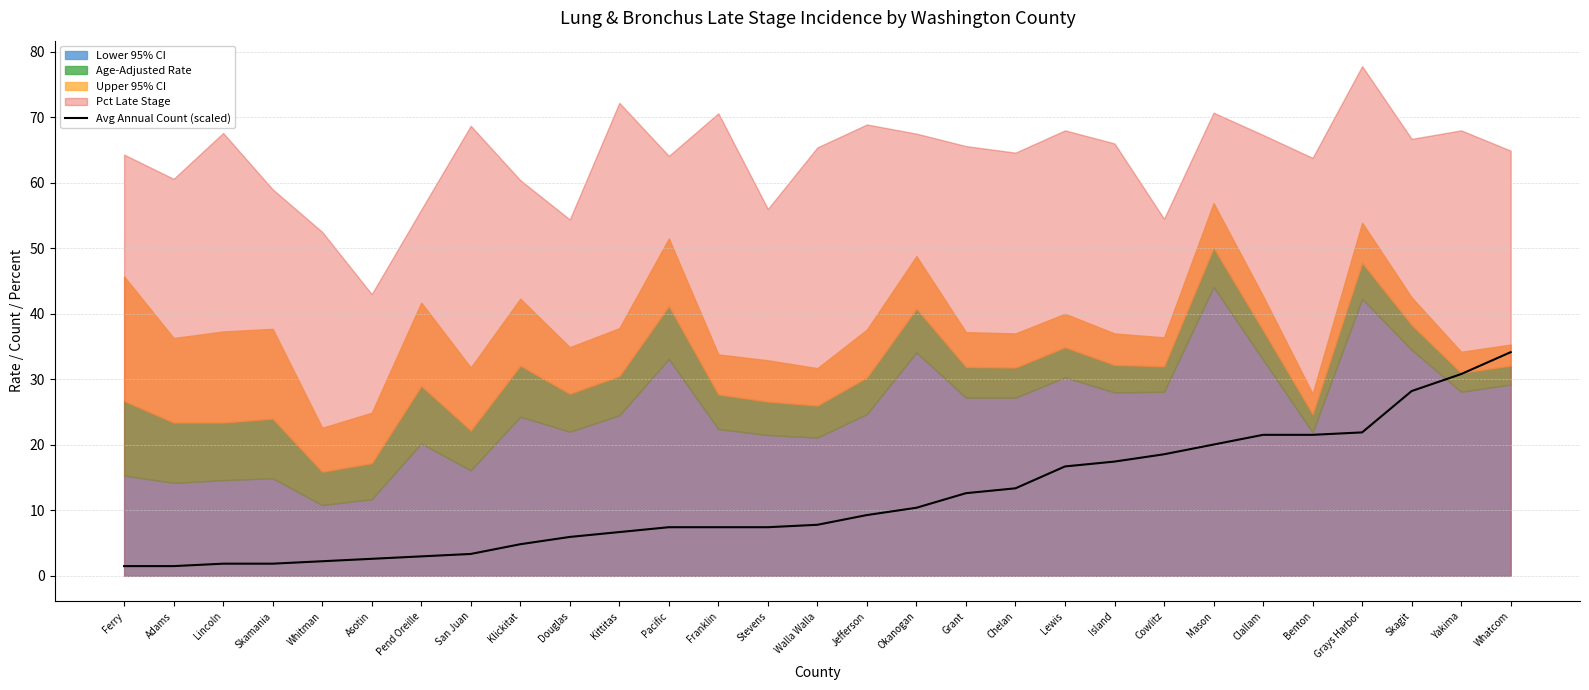

What position from the right is Walla Walla?

15